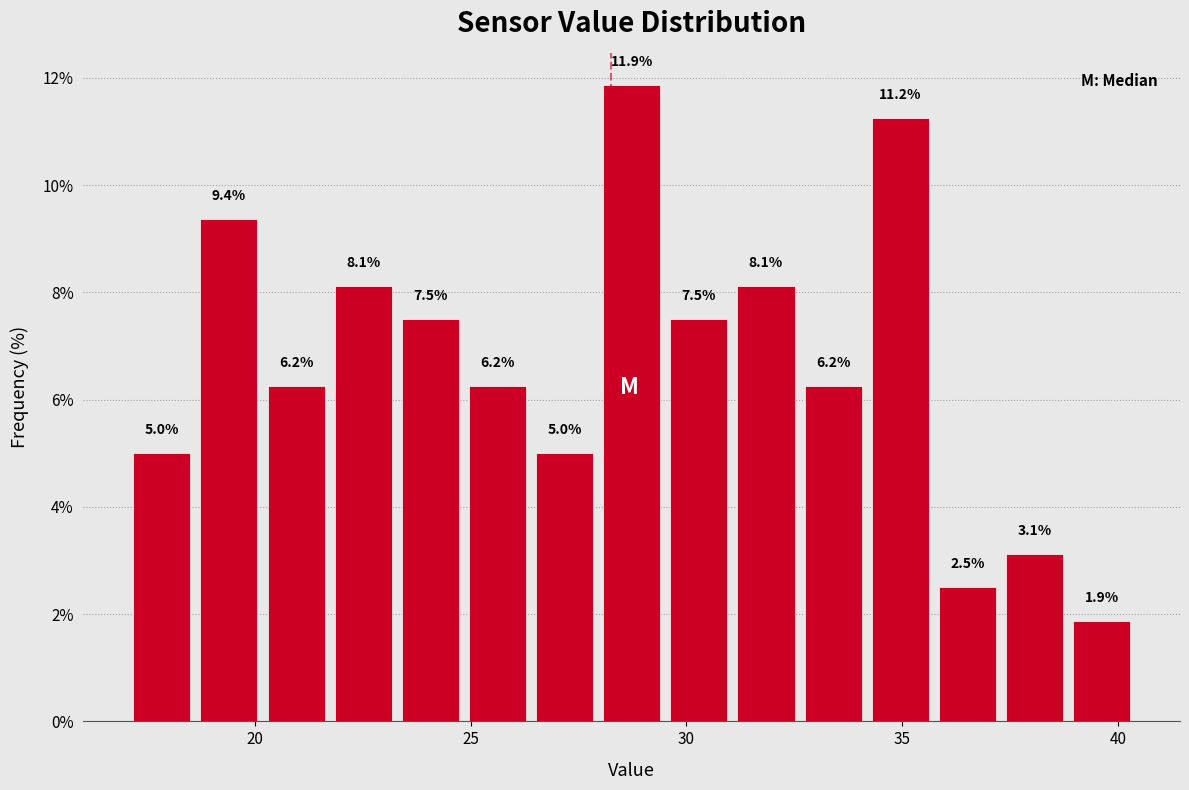

Around what value on the x-axis is the tallest bar? Give the approximate position of its centre, as read against the axis.

28.5